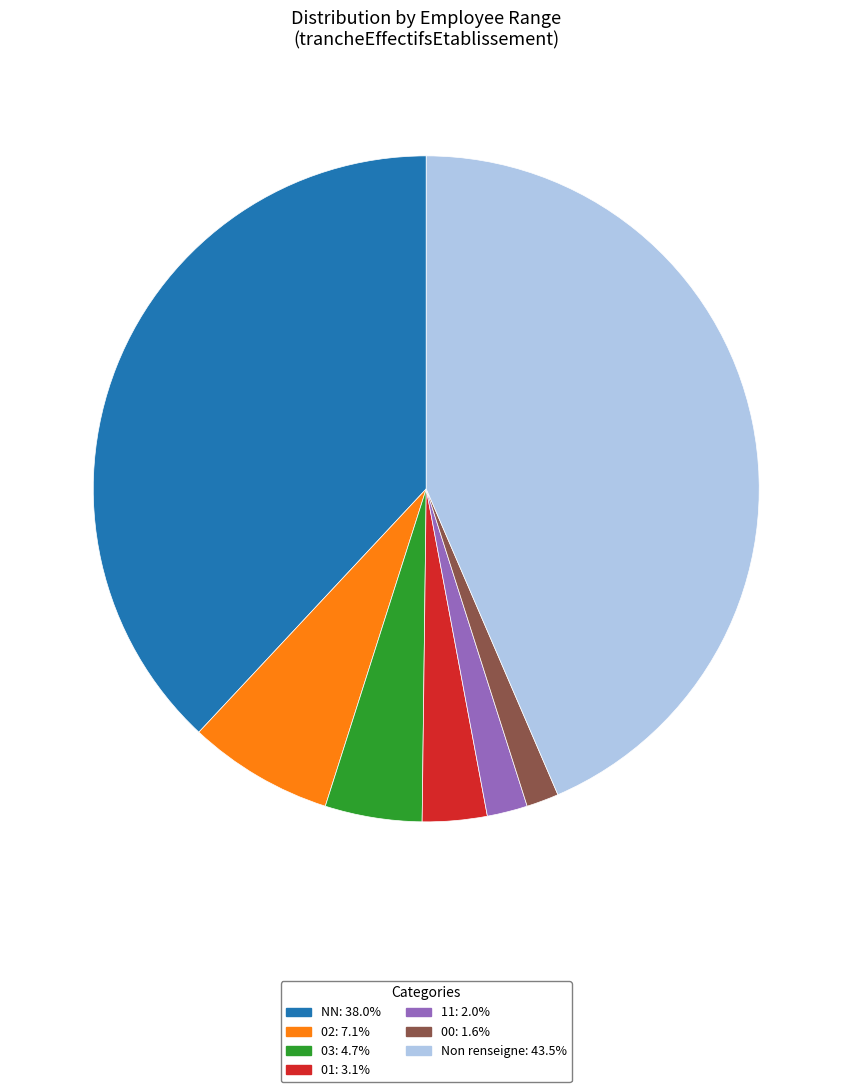

Count the number of slices in the pie.

7